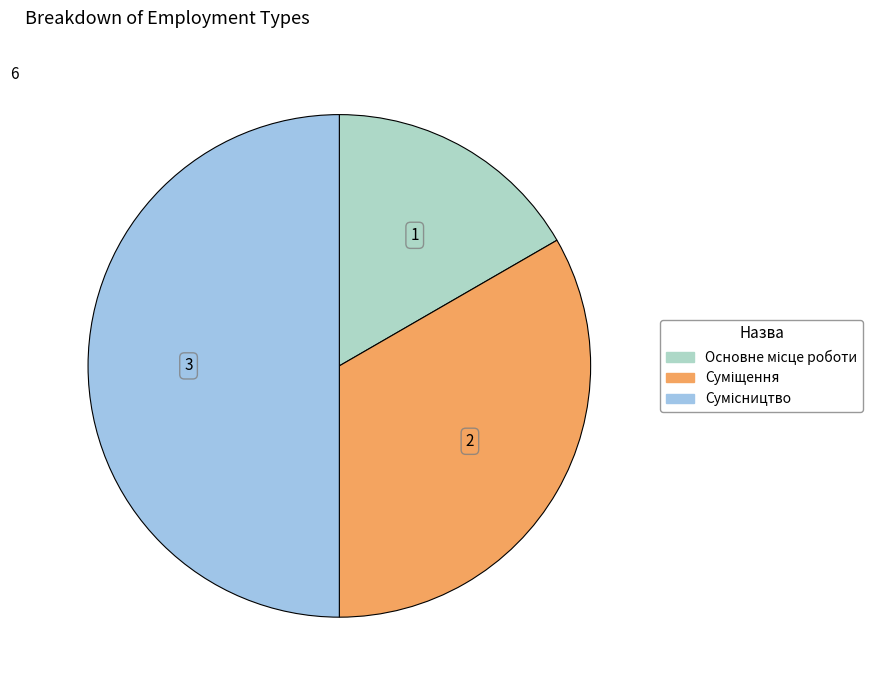

To the nearest percent, what is the difference between the Суміщення and Основне місце роботи slice percentages?

17%